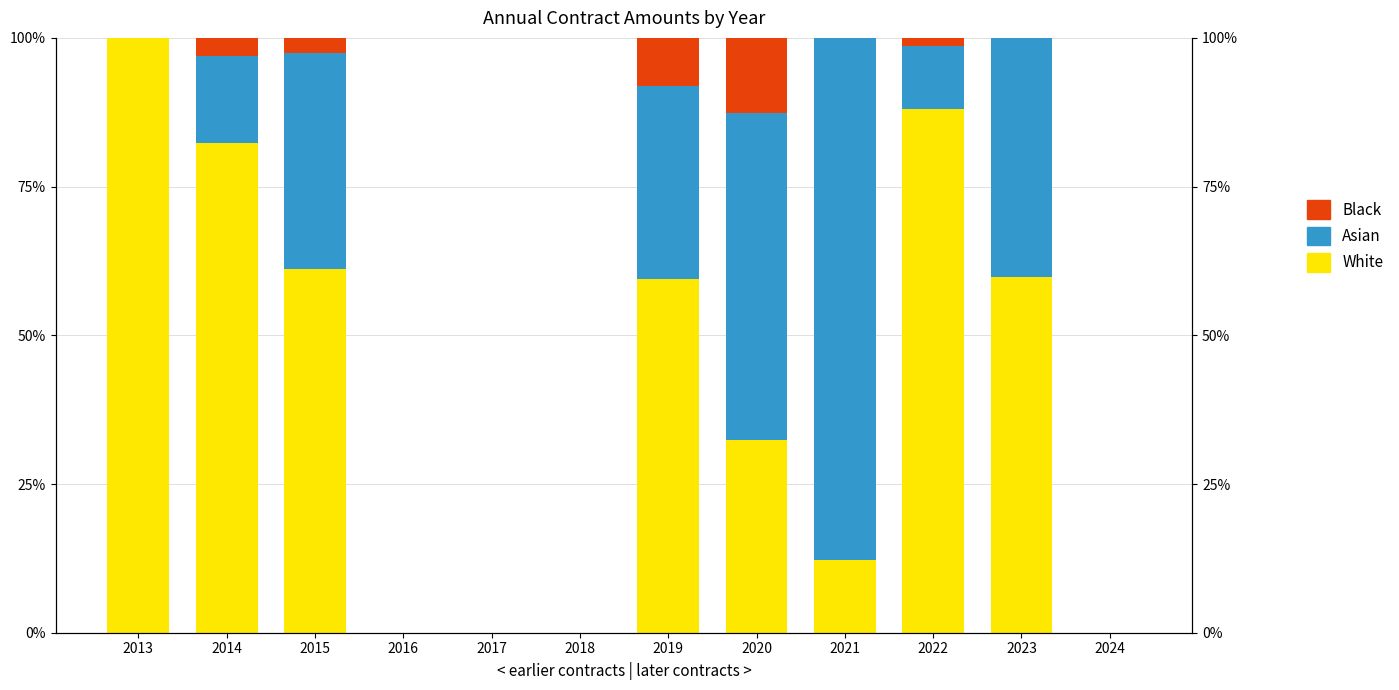

Reading left to right, what are all the values shown in this chart?

White: 100.0	82.3	61.1	0.0	0.0	0.0	59.5	32.4	12.3	88.0	59.8	0.0
Asian: 0.0	14.6	36.3	0.0	0.0	0.0	32.4	54.9	87.7	10.6	40.2	0.0
Black: 0.0	3.0	2.5	0.0	0.0	0.0	8.1	12.7	0.0	1.4	0.0	0.0